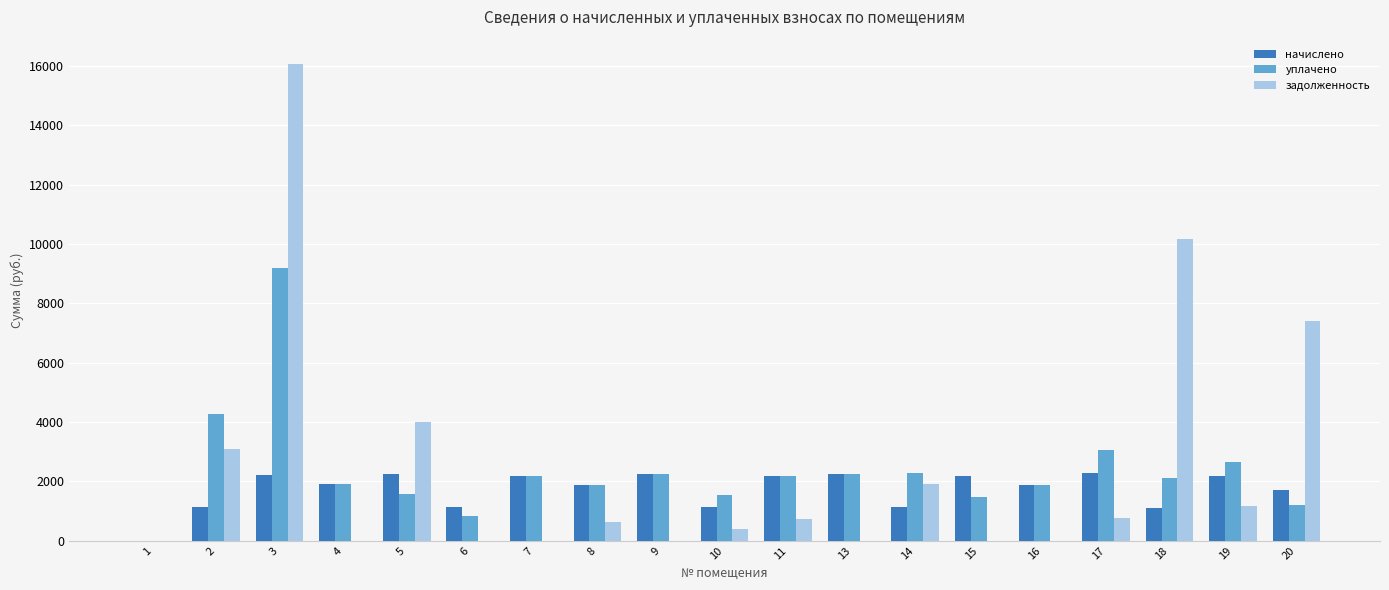

What are all the series names shown in the legend?

начислено, уплачено, задолженность